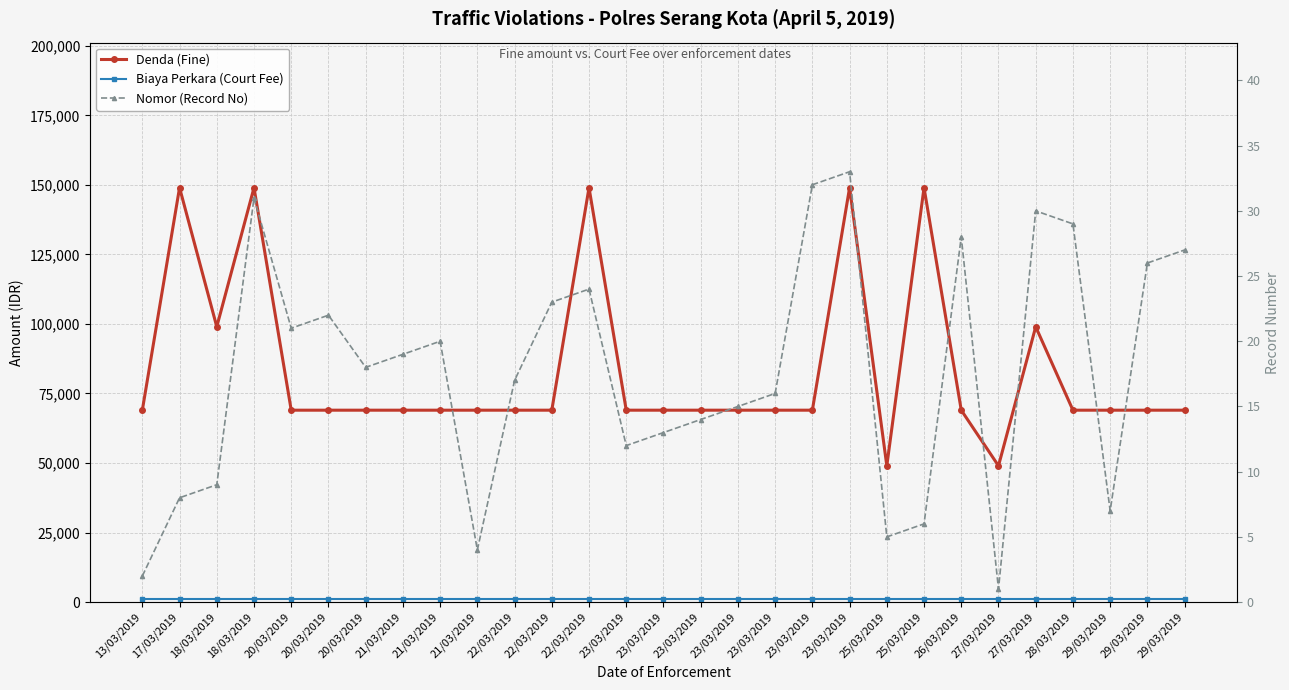

Which series has the widest spread of values?

Denda (Fine)